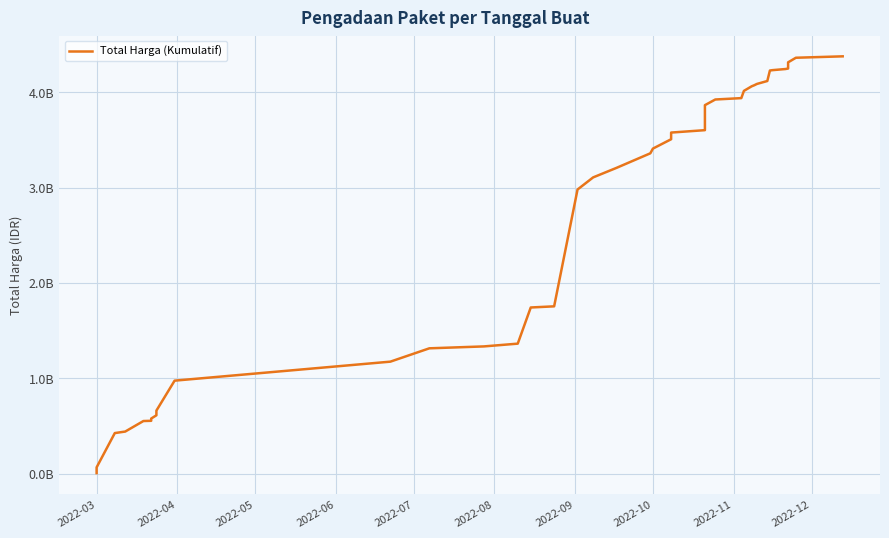

Count the number of values greater than 3359014025.

19